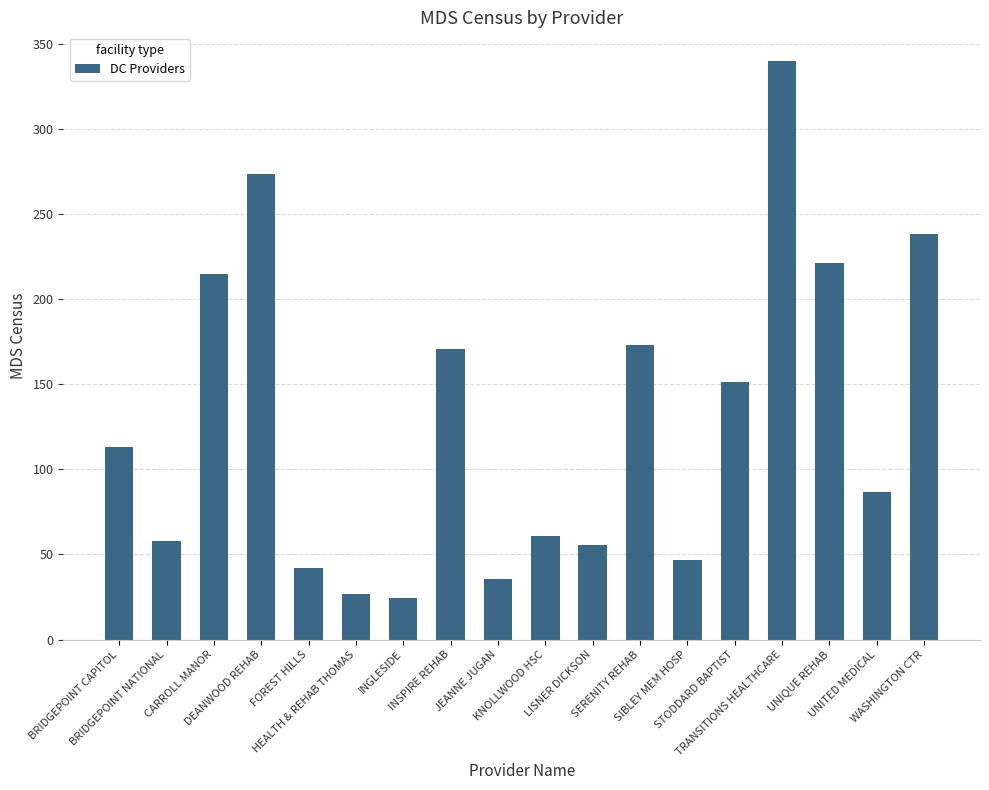

What is the smallest value displayed?

24.1